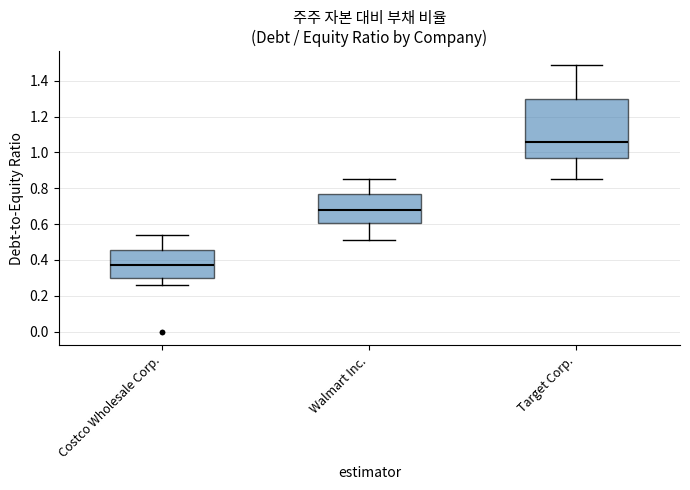

Which box has the lowest median line?

Costco Wholesale Corp.